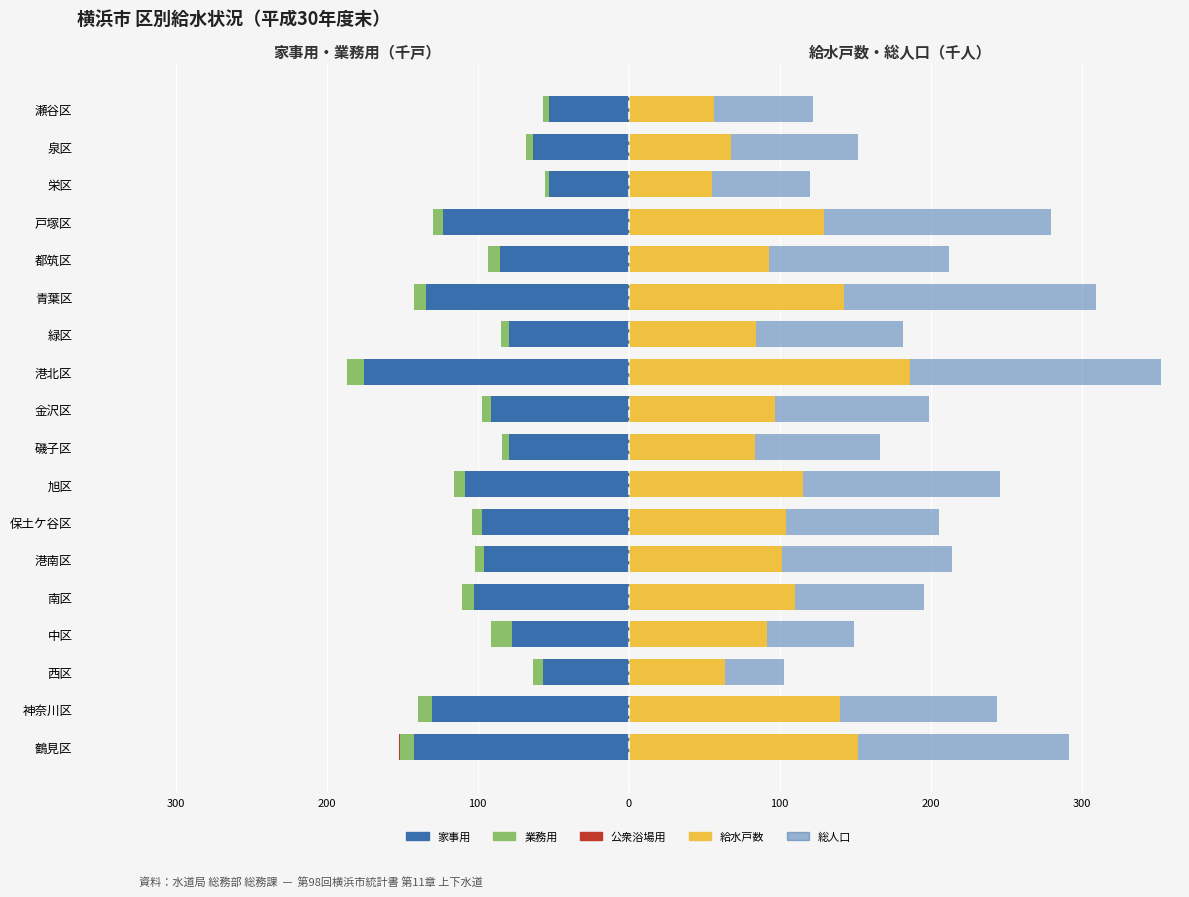

Count the number of data series in this chart.

5